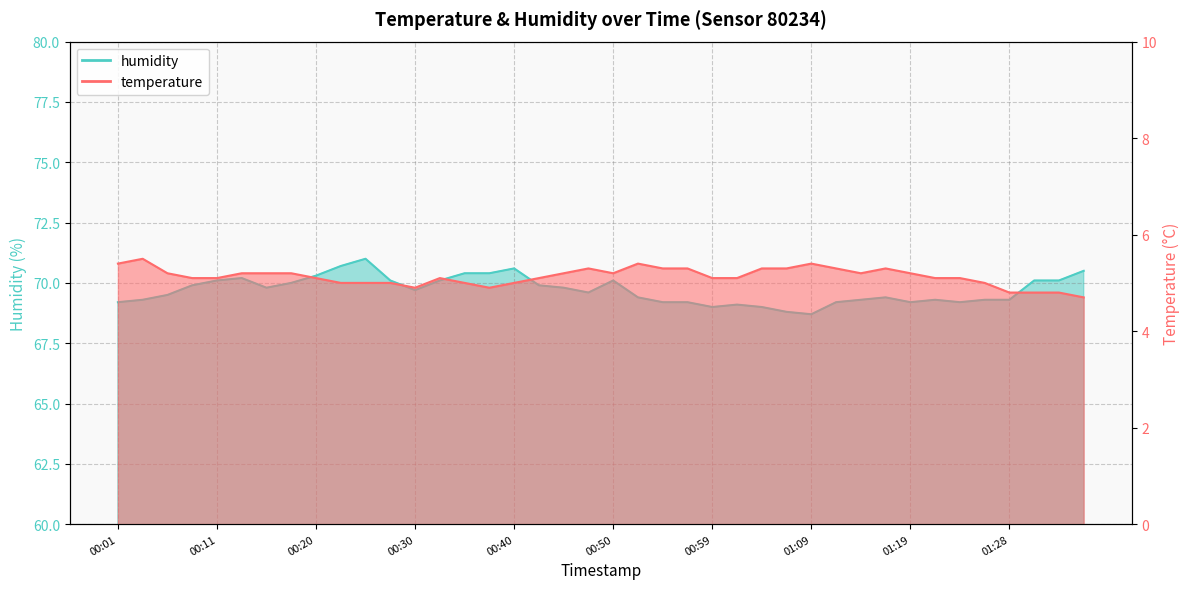

What is the label of the 25th point from the left?

00:59